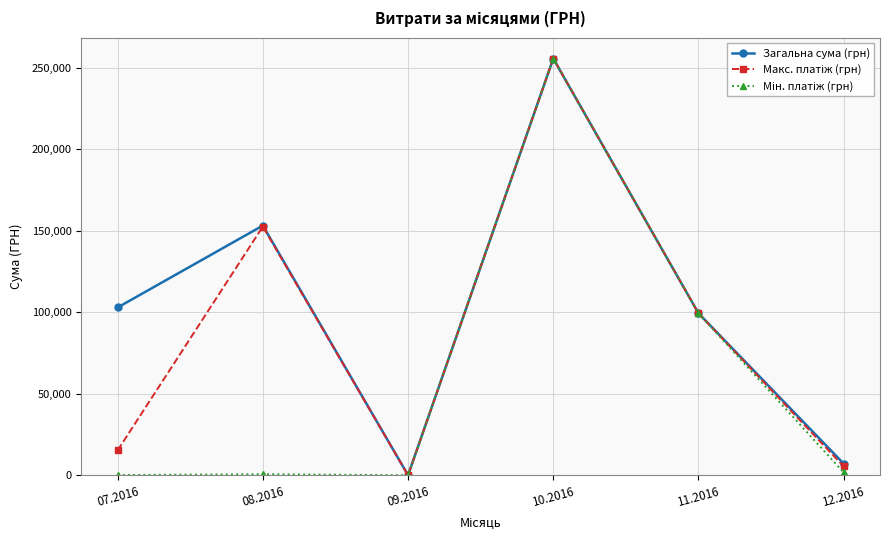

Does the chart display data point markers on the line(s)?

Yes